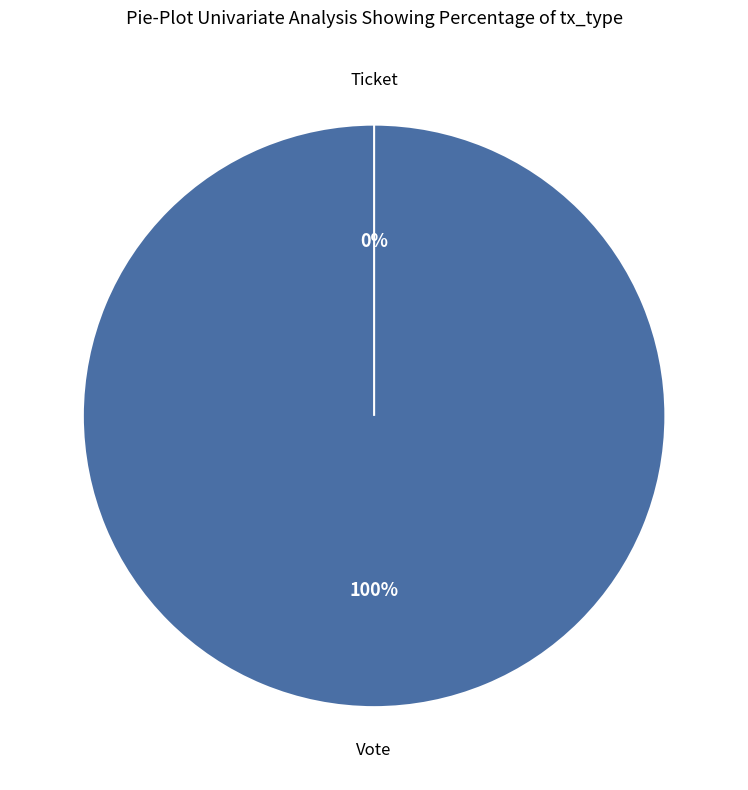

To the nearest percent, what is the difference between the largest and smallest slice percentages?

100%